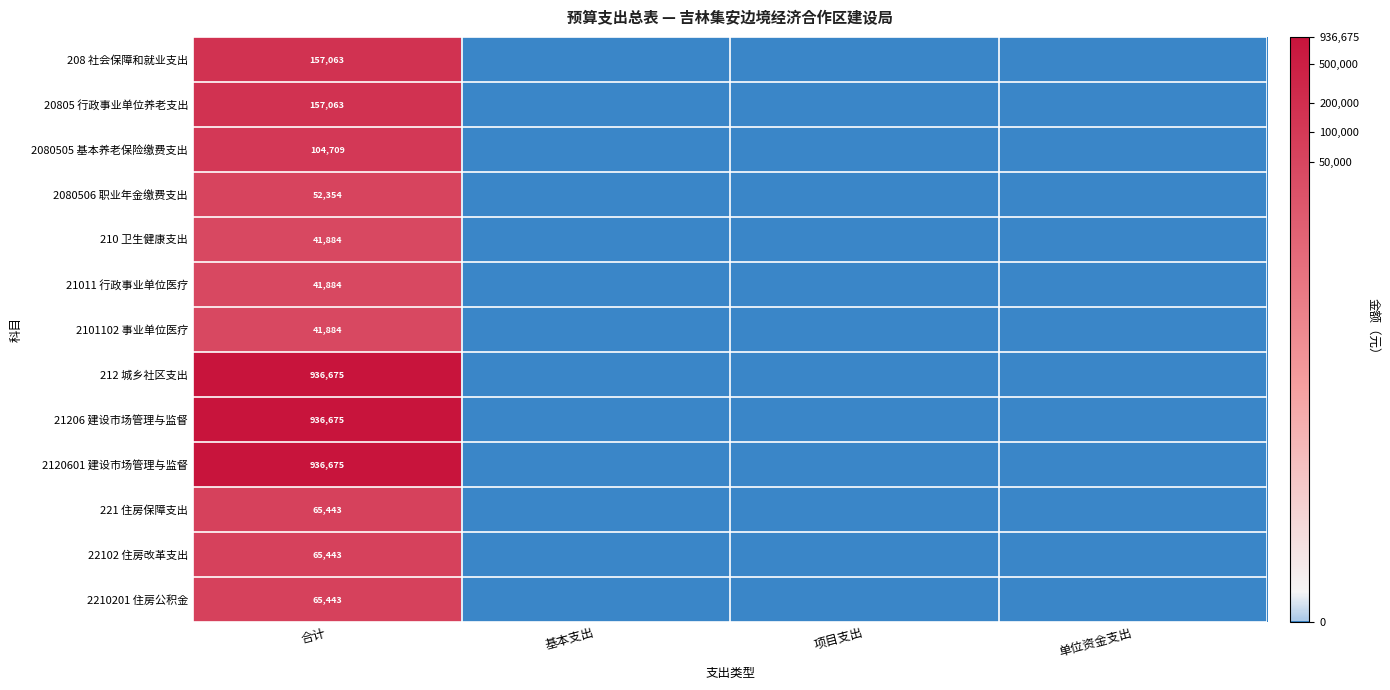

The 210 卫生健康支出 series shows 24831 at 合计. True or false?

False